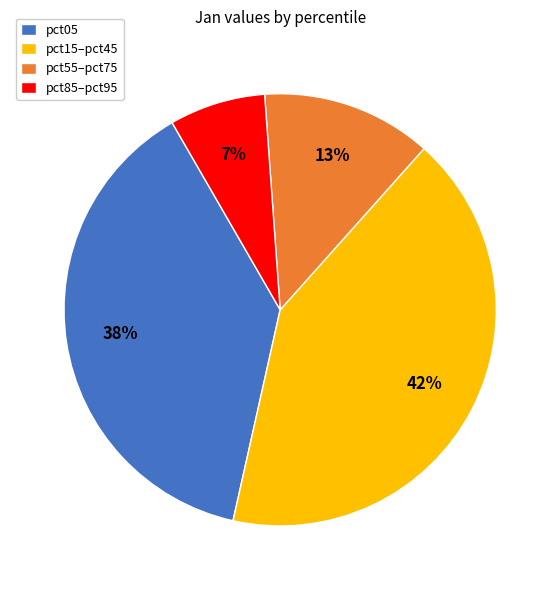

The pct55–pct75 slice represents 26% of the pie. True or false?

False